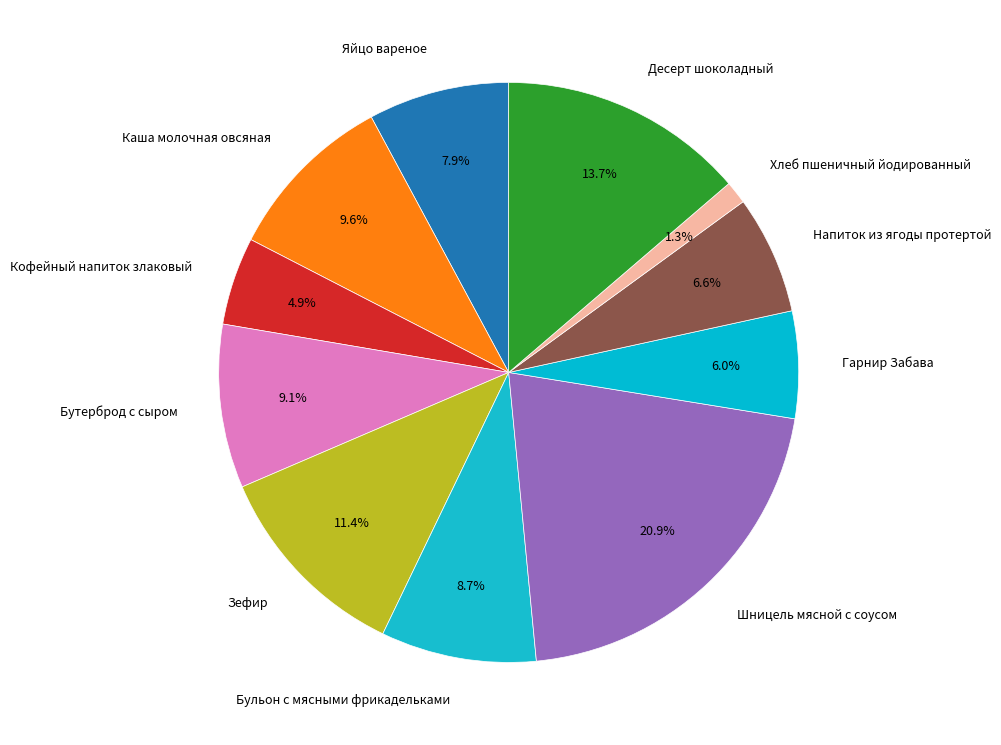

To the nearest percent, what is the difference between the largest and smallest slice percentages?

20%